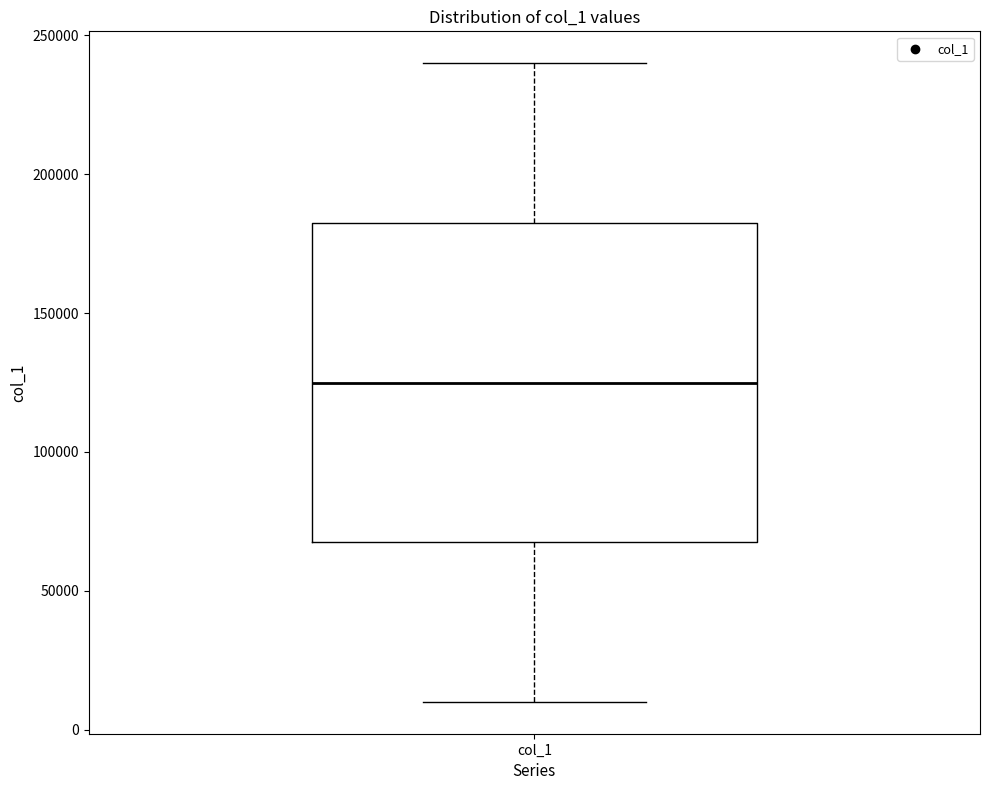

Where is the upper edge of the box for col_1 on the y-axis? The values are not printed on the chart, so give them approximately, as read against the axis.

185000